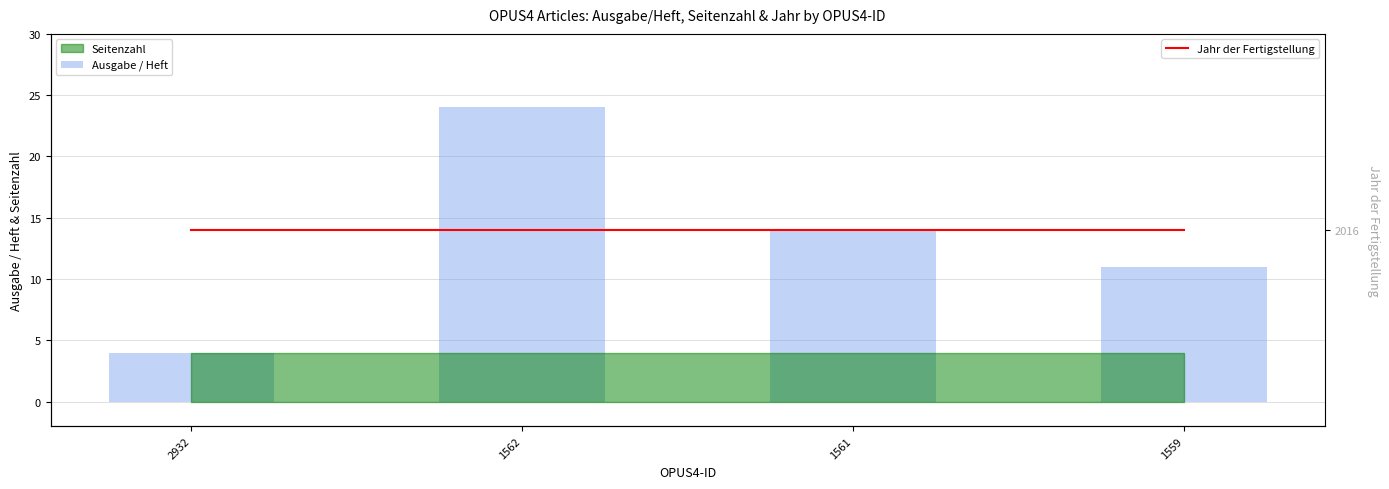

What is the difference between the second highest and minimum values in the Ausgabe / Heft series?

10